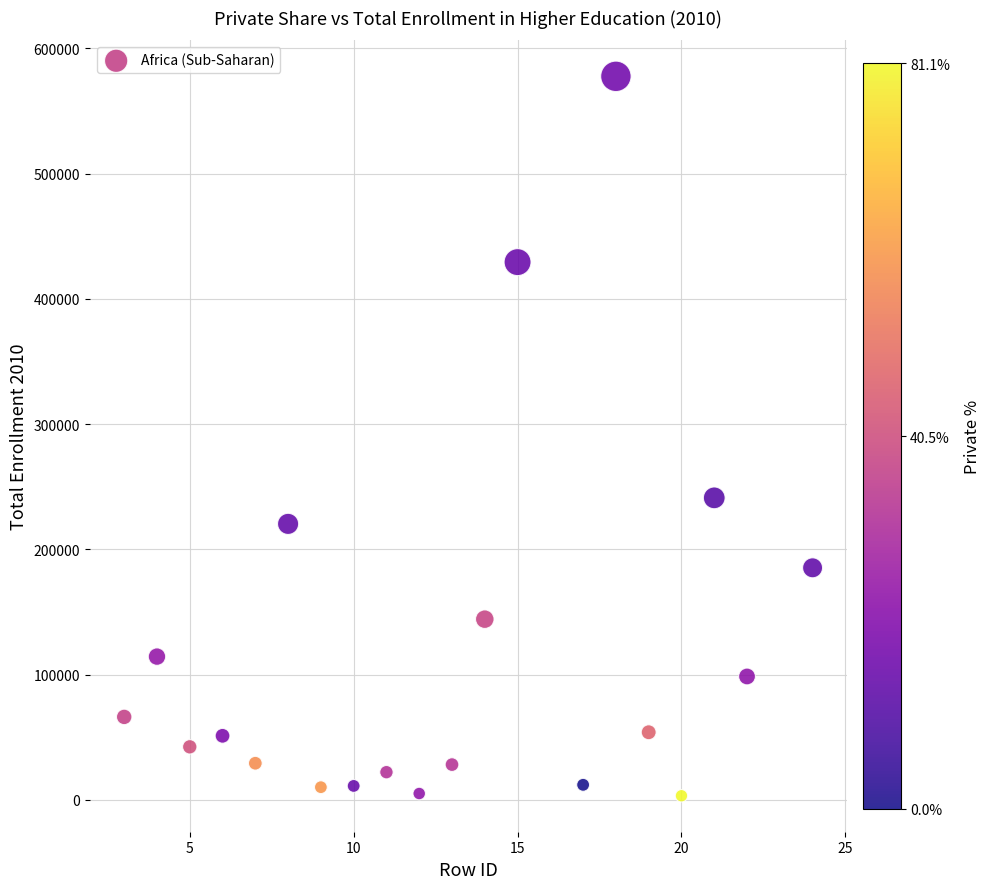

What Y value in the scatter plot is closest to 290453?

241117